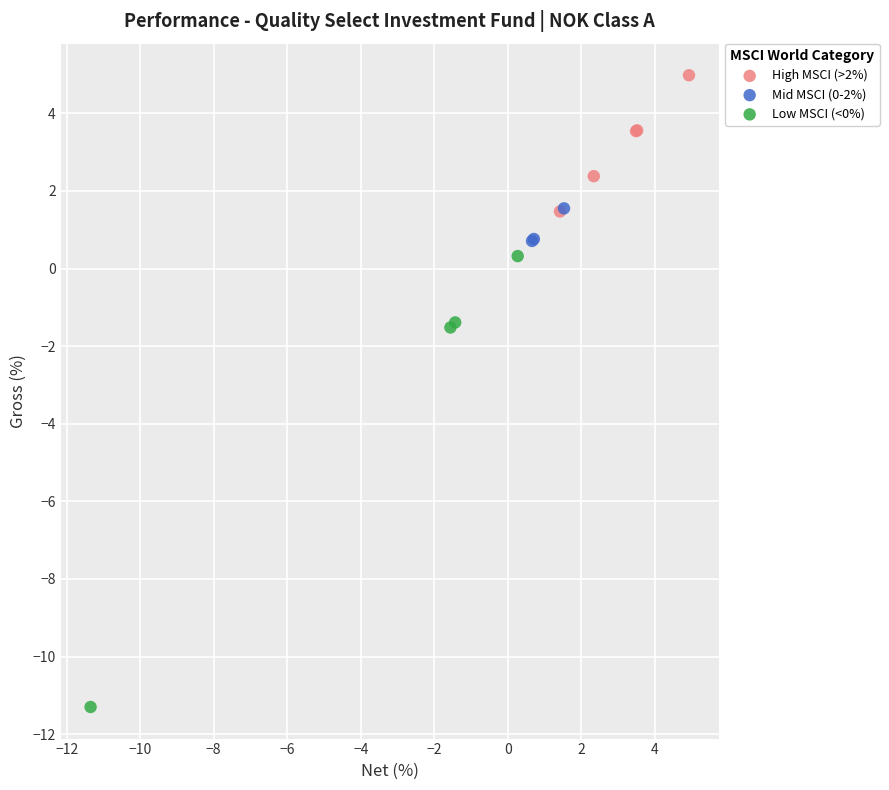

Which series reaches the maximum Y coordinate?

High MSCI (>2%)